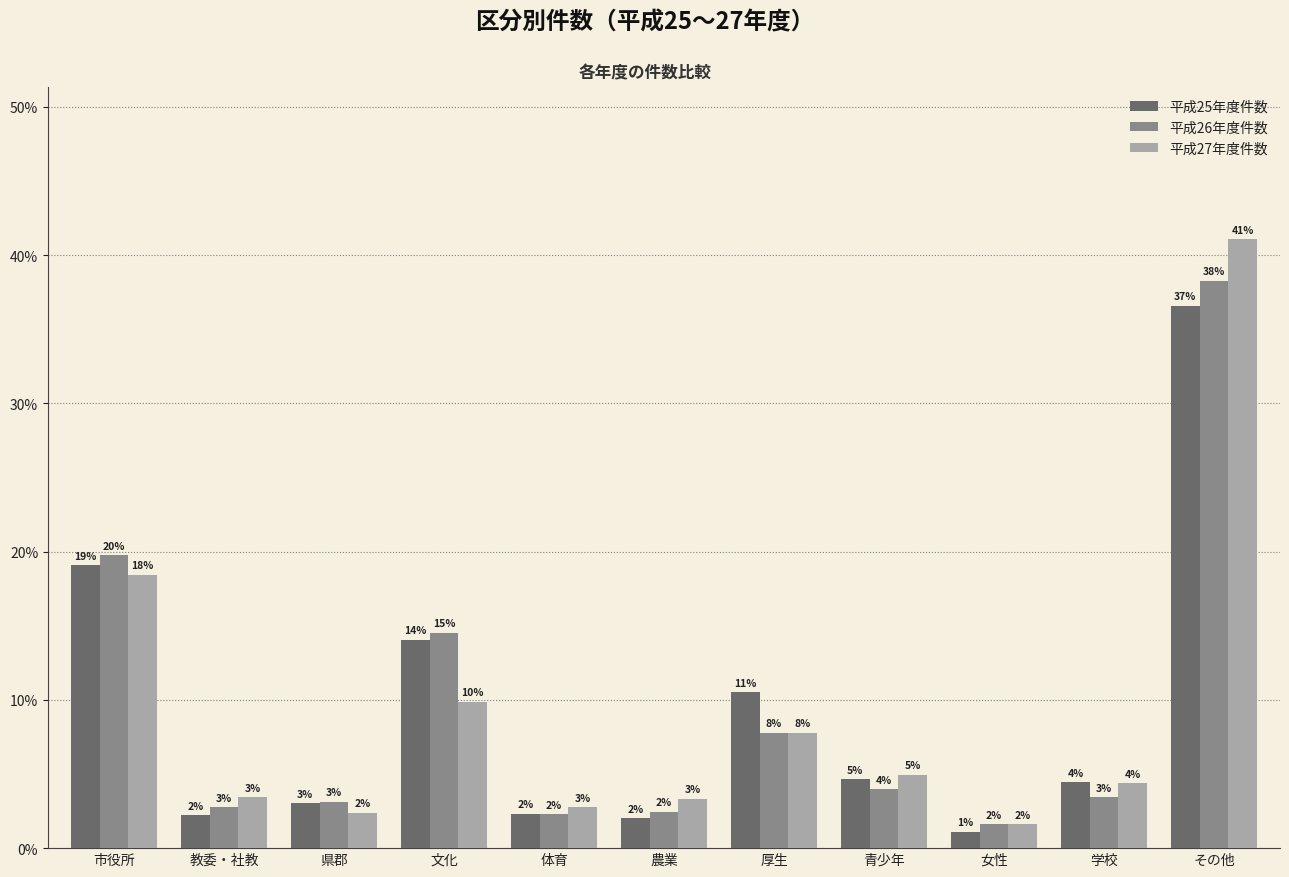

What is the difference between the highest and lowest values at 教委・社教?

1.2